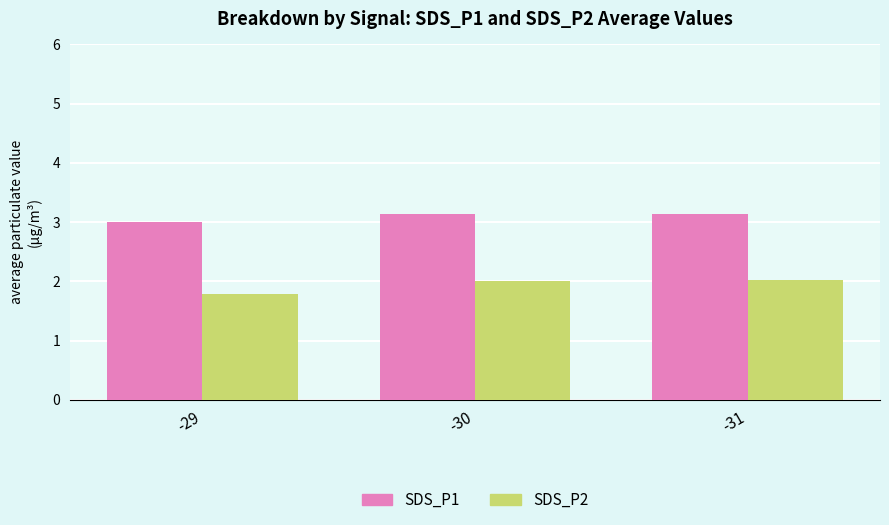

Is it true that SDS_P2 equals 1.8 at -29?

True